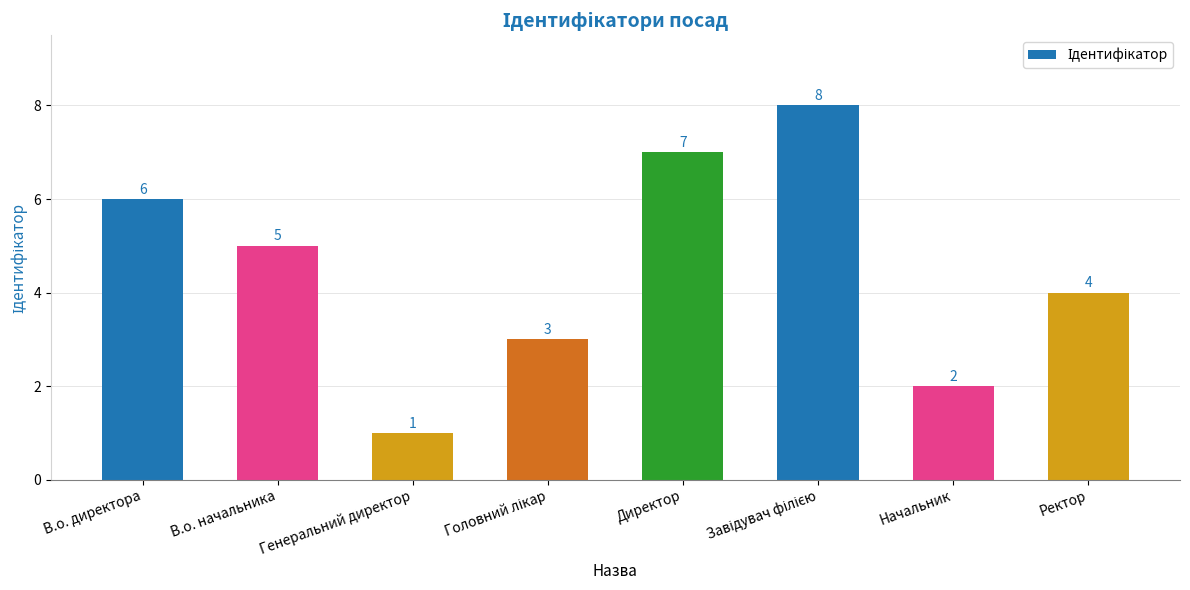

Which has a higher value, Директор or В.о. директора?

Директор